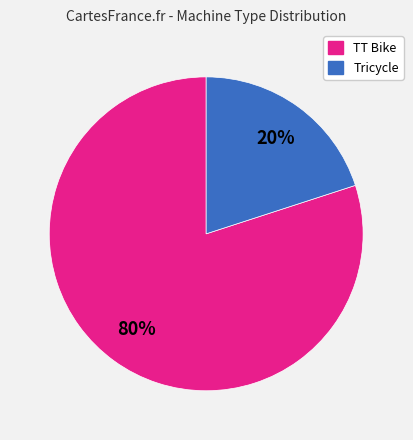

How many segments does this pie chart have?

2